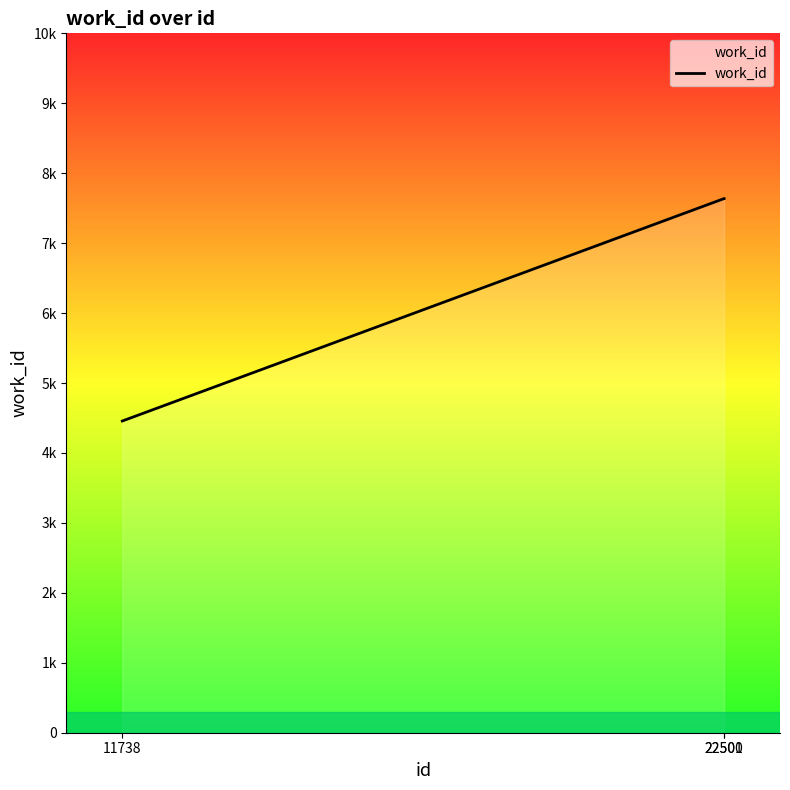

Reading left to right, list all the values displayed in this chart.

11738=4457	22500=7637	22501=7637